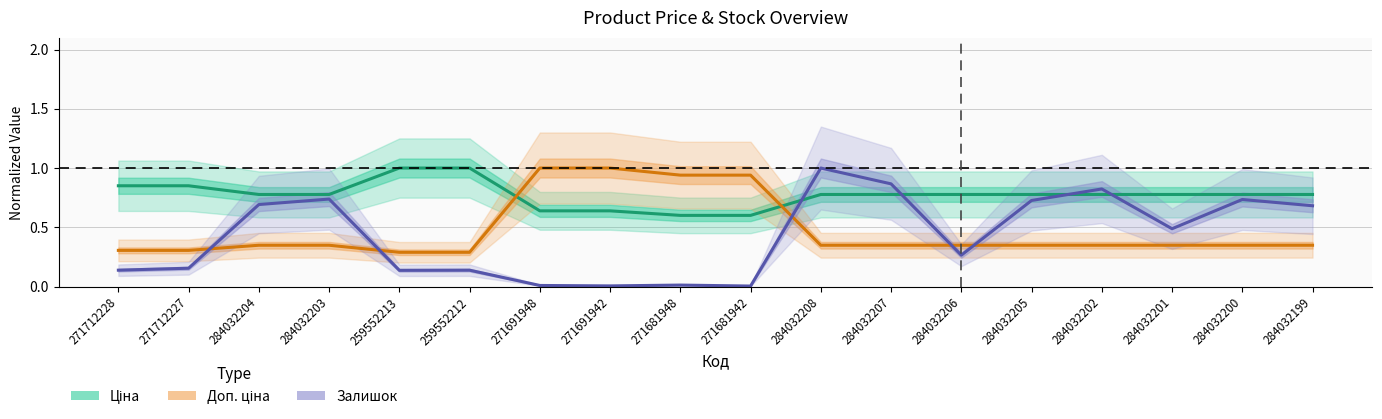

The Залишок series shows 0.0 at 271681942. True or false?

True